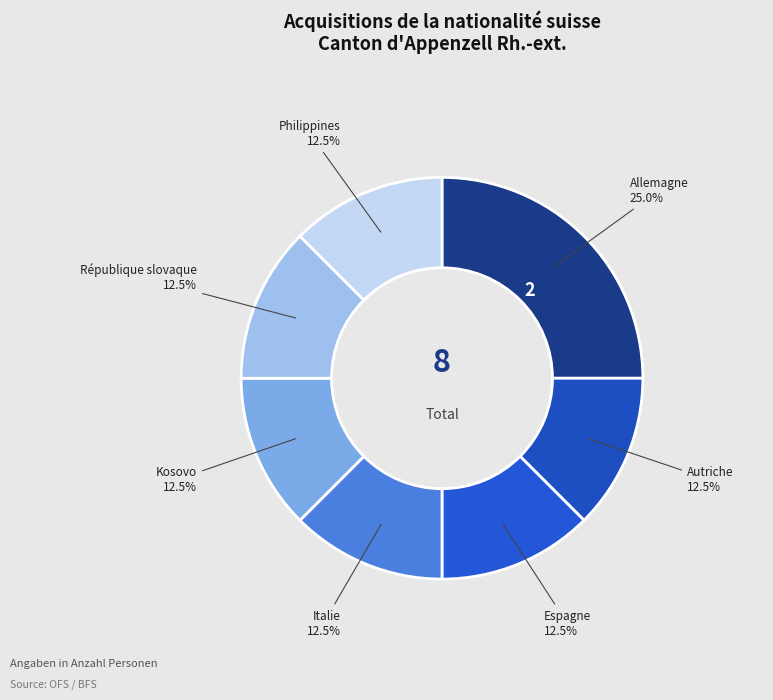

Which slice is the largest?

Allemagne